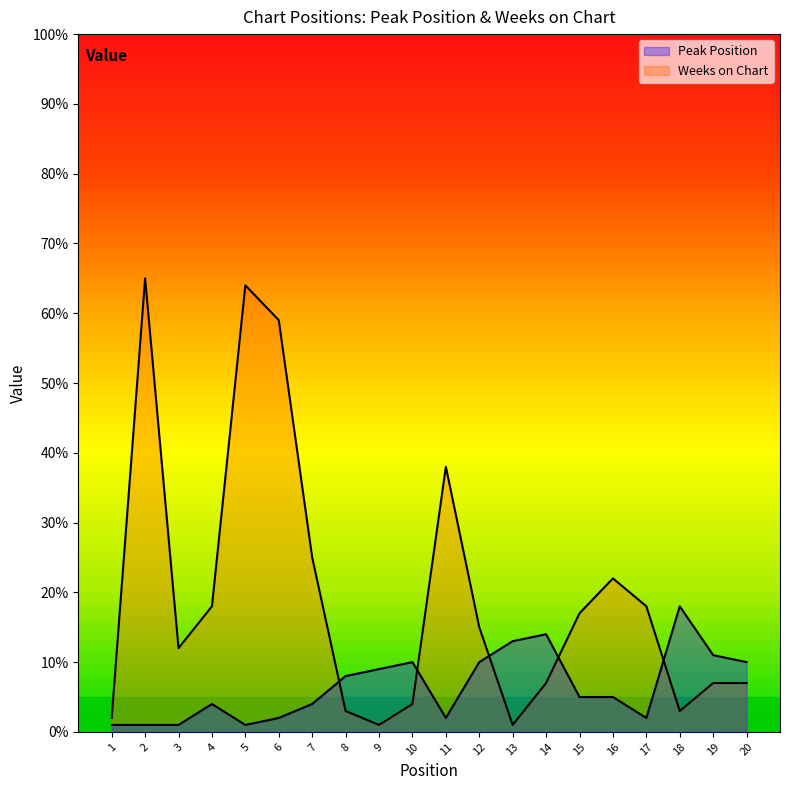

How many times do Peak Position and Weeks on Chart cross each other?

5